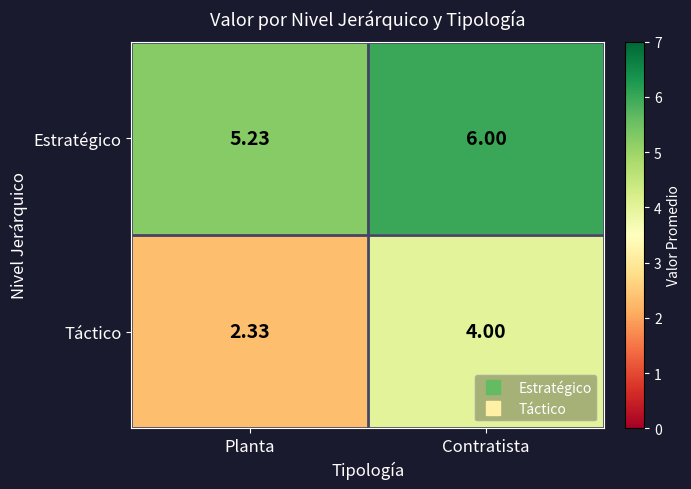

At Contratista, list the series in order from largest to smallest.

Estratégico, Táctico